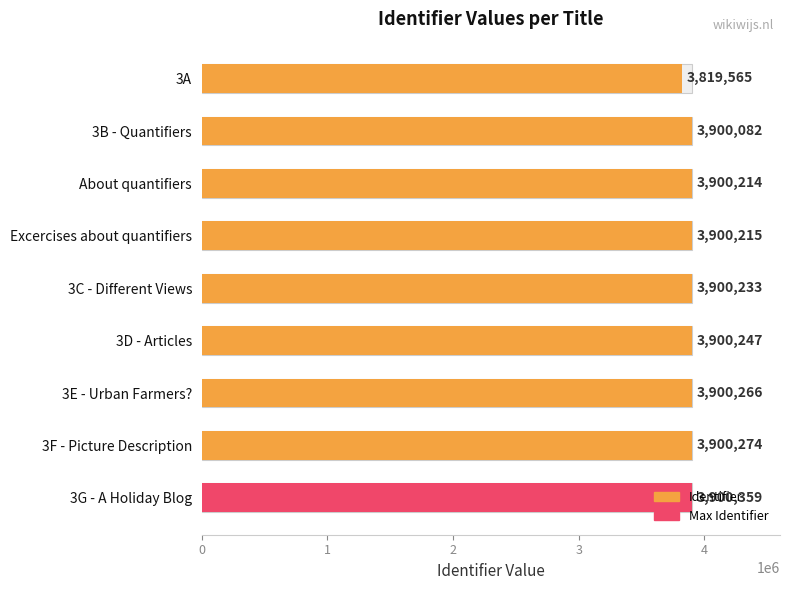

Reading left to right, extract all data points from this chart.

3819565	3900082	3900214	3900215	3900233	3900247	3900266	3900274	3900359